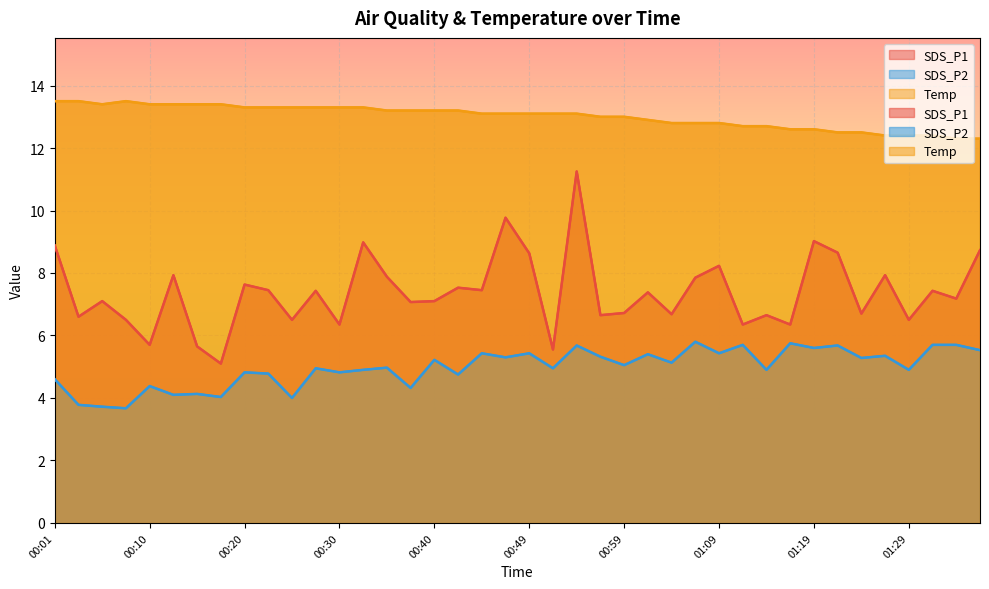

What is the maximum value shown in the chart?

13.5